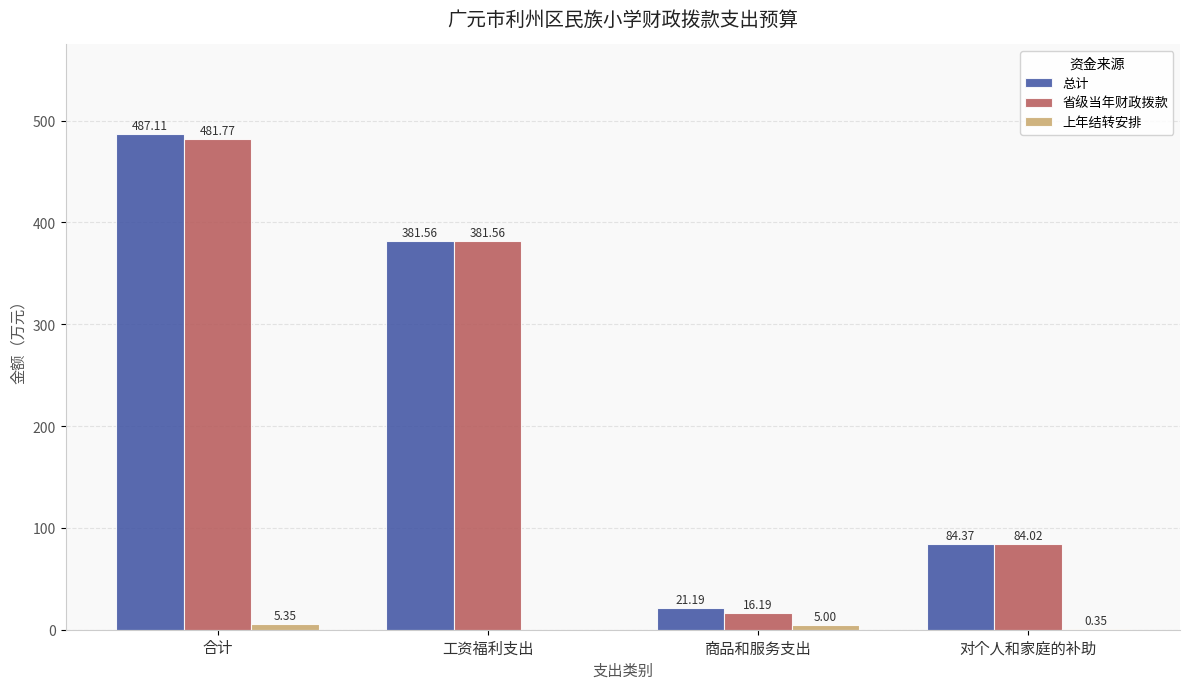

What is the sum of the 省级当年财政拨款 values at 工资福利支出 and 商品和服务支出?

397.8